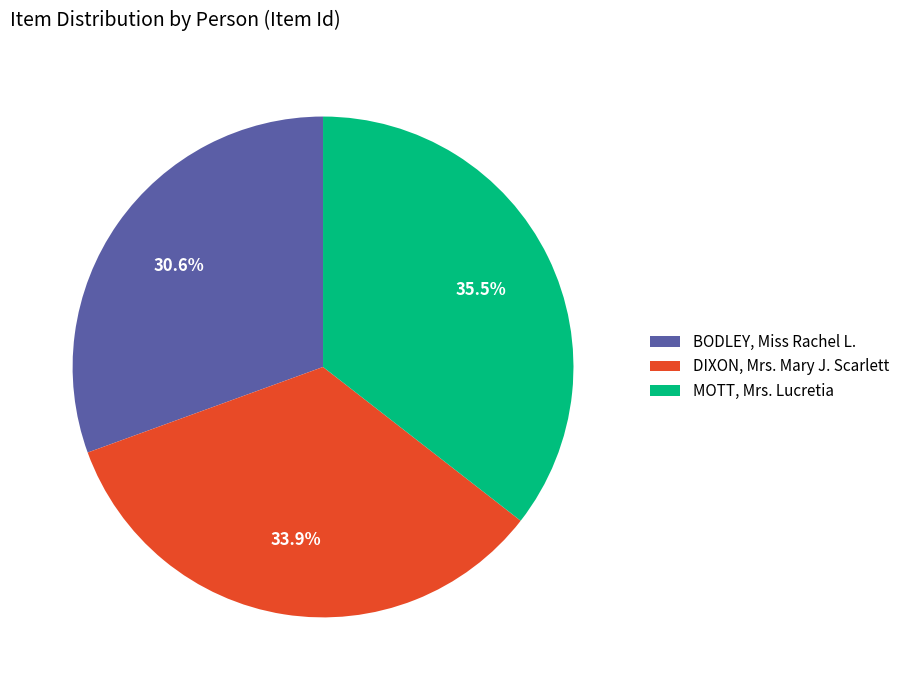

To the nearest percent, what is the difference between the BODLEY, Miss Rachel L. and MOTT, Mrs. Lucretia slice percentages?

5%